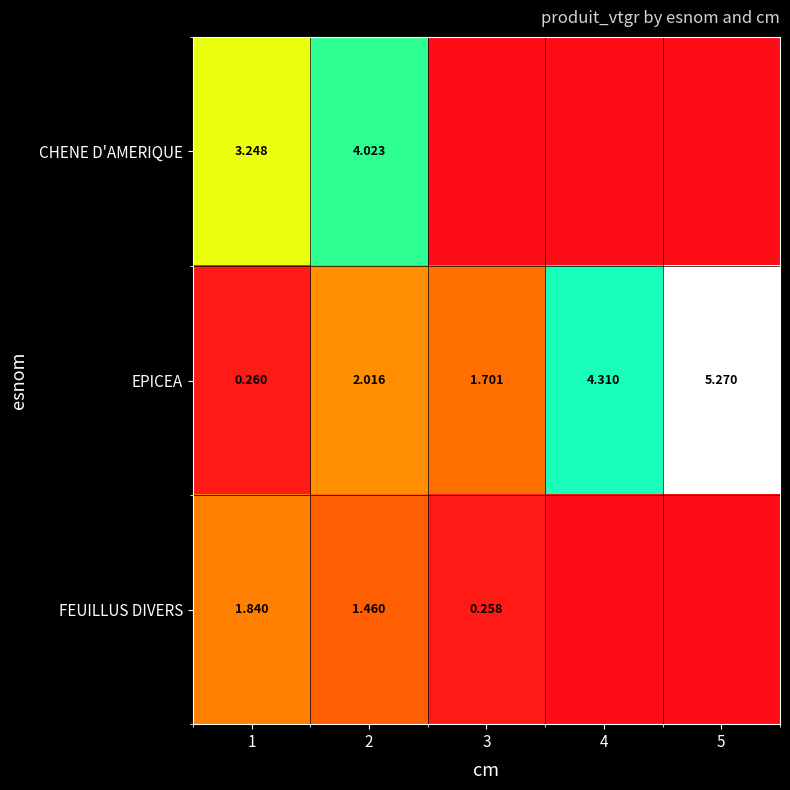

At 2, list the series in order from smallest to largest.

FEUILLUS DIVERS, EPICEA, CHENE D'AMERIQUE